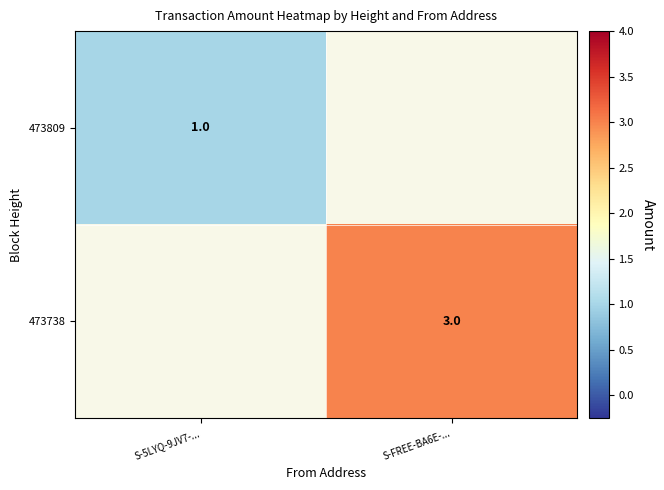

How many distinct data groups are displayed?

2